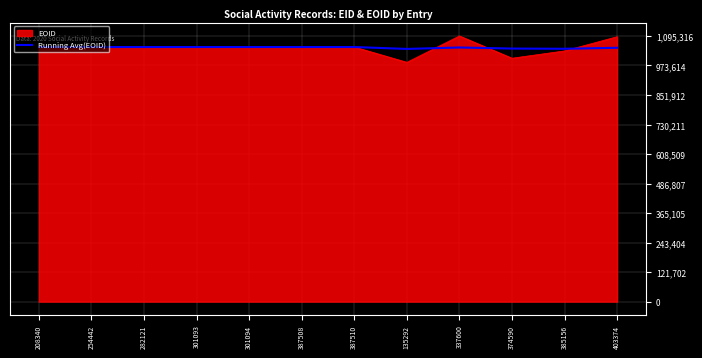

Which series has the largest range (max minus min)?

EOID